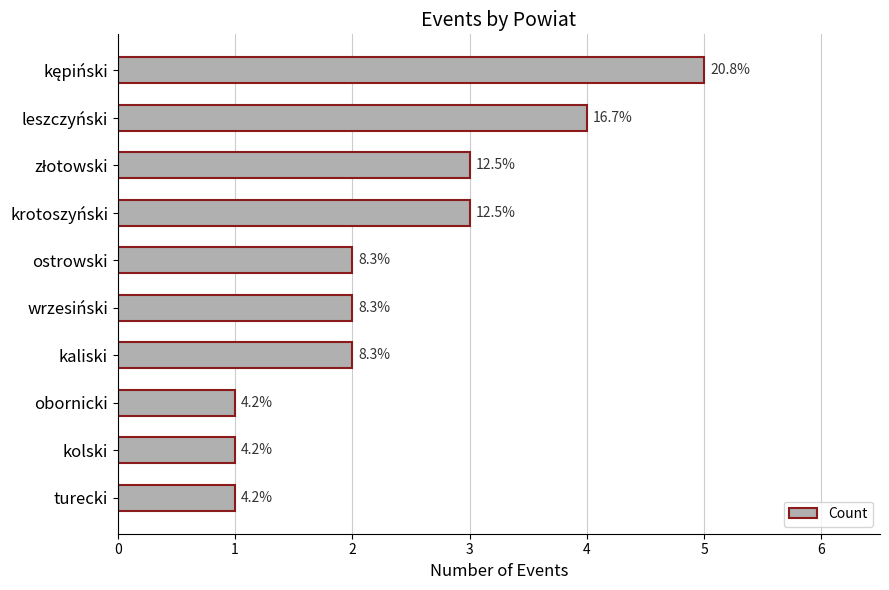

How many bars are there in total?

10